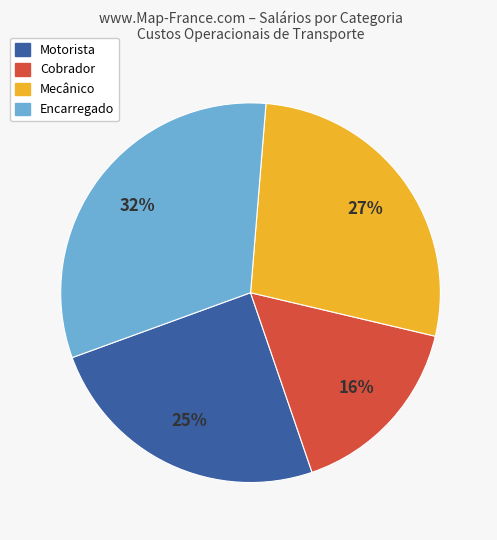

Is the sum of Encarregado and Motorista greater than half?

Yes